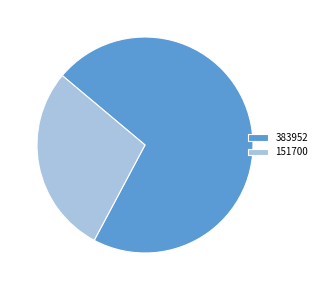

Is 151700 the majority of the pie?

No